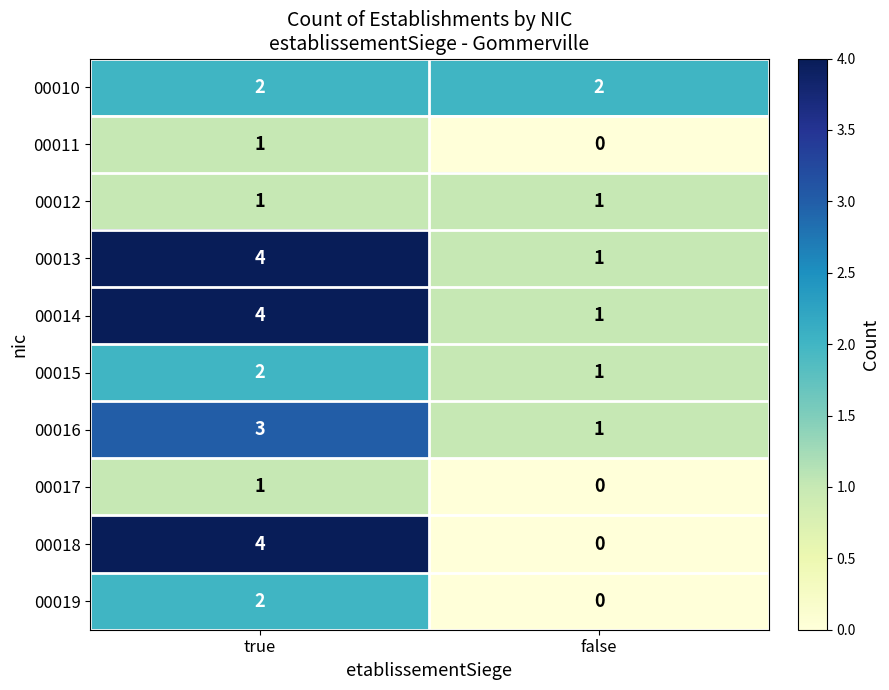

The 00017 series shows 2 at true. True or false?

False